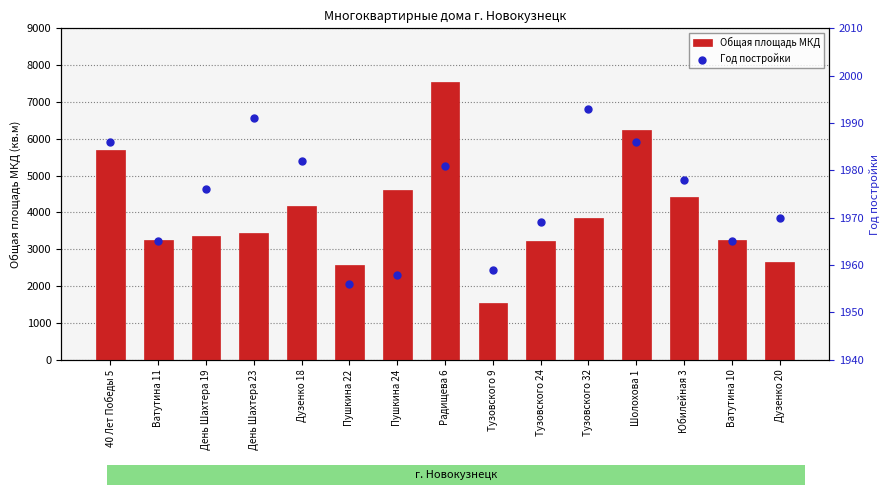

Which series has the largest total across all categories?

Общая площадь МКД